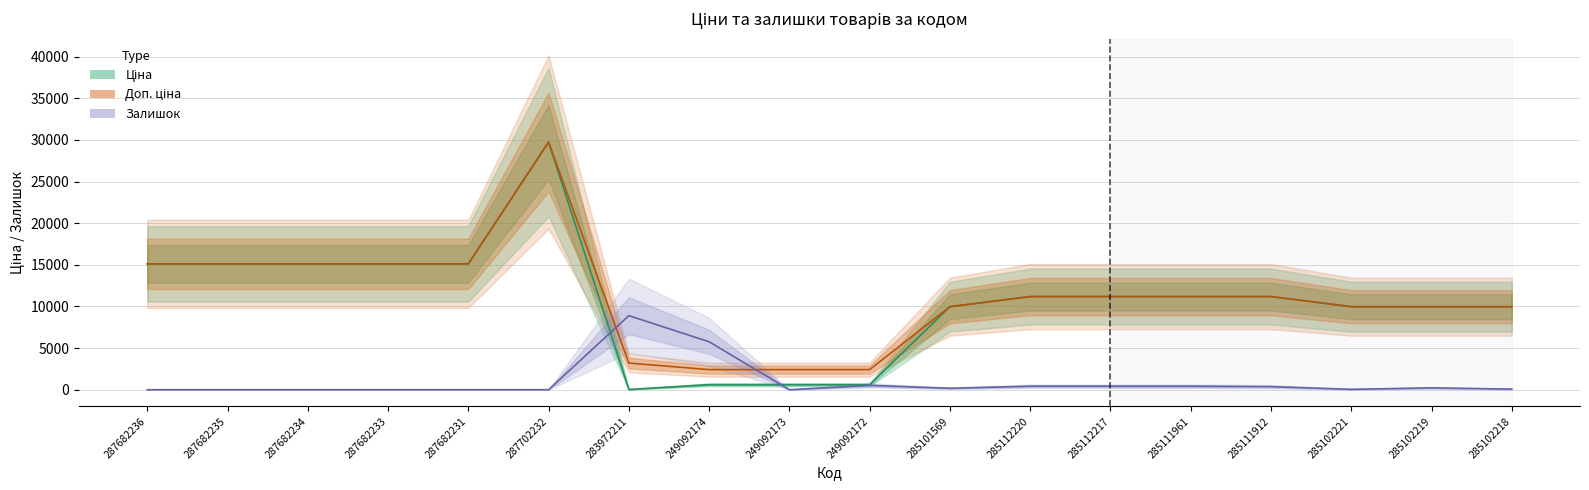

Is it true that Доп. ціна equals 3315.8 at 249092174?

False